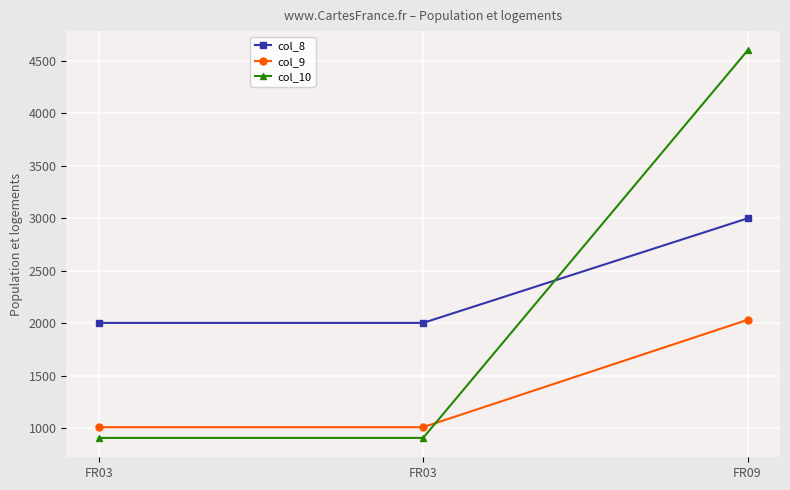

Reading left to right, extract all data points from this chart.

col_8: FR03=2004	FR03=2004	FR09=3000
col_9: FR03=1010	FR03=1010	FR09=2033
col_10: FR03=908	FR03=908	FR09=4600